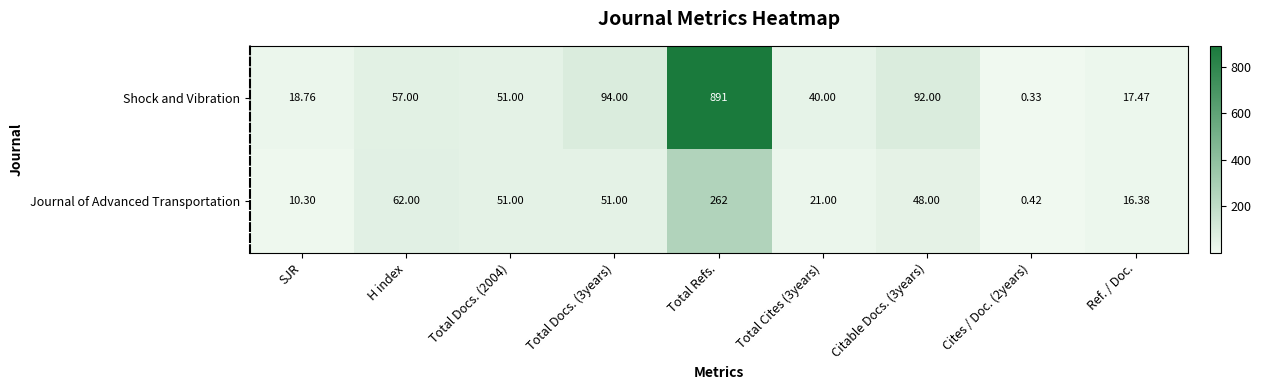

Where does the Shock and Vibration series first go above 51?

H index